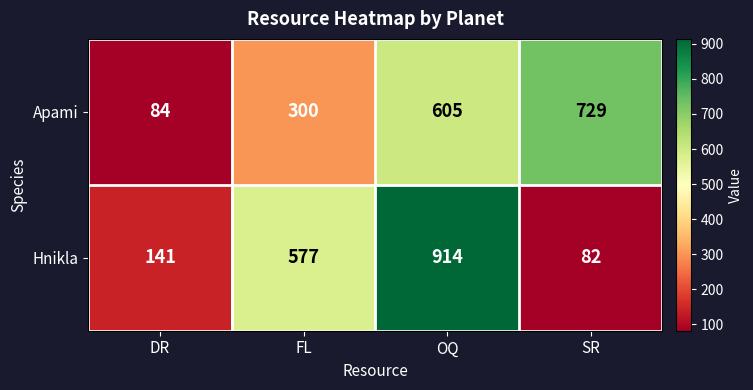

How many categories are shown in the chart?

4